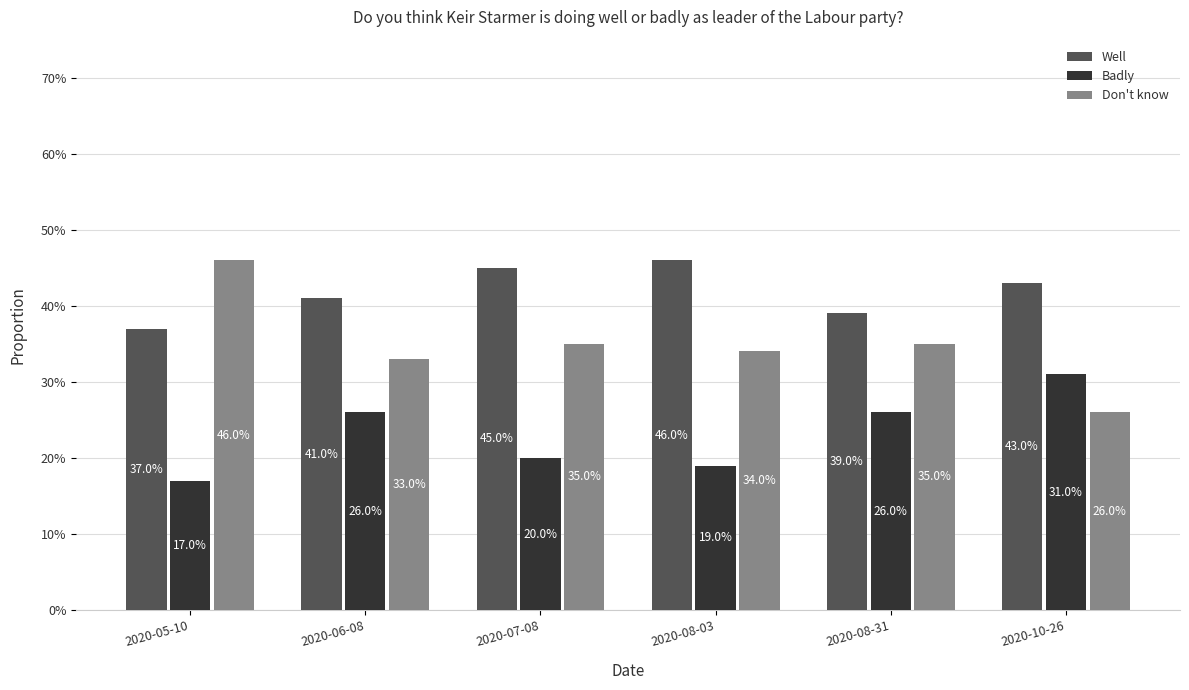

What is the greatest value displayed?

0.5